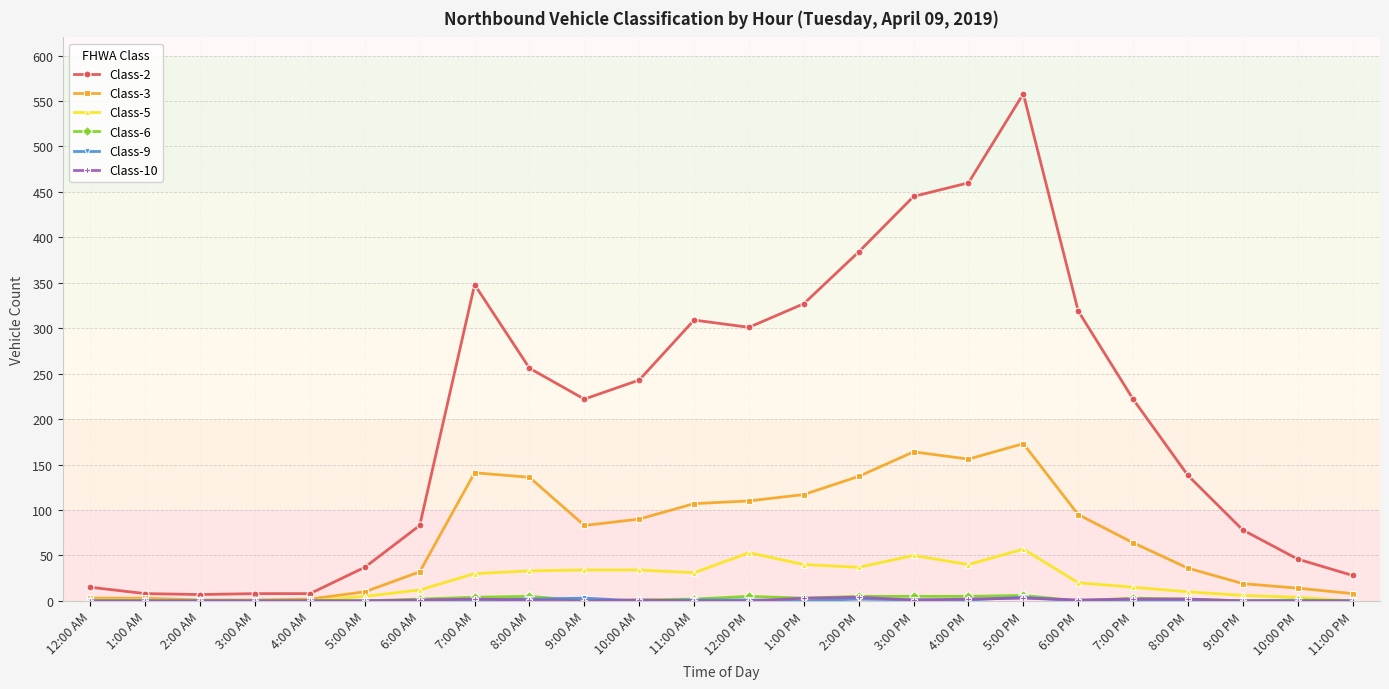

True or false: Class-2 has more than 0 interior local peaks.

True